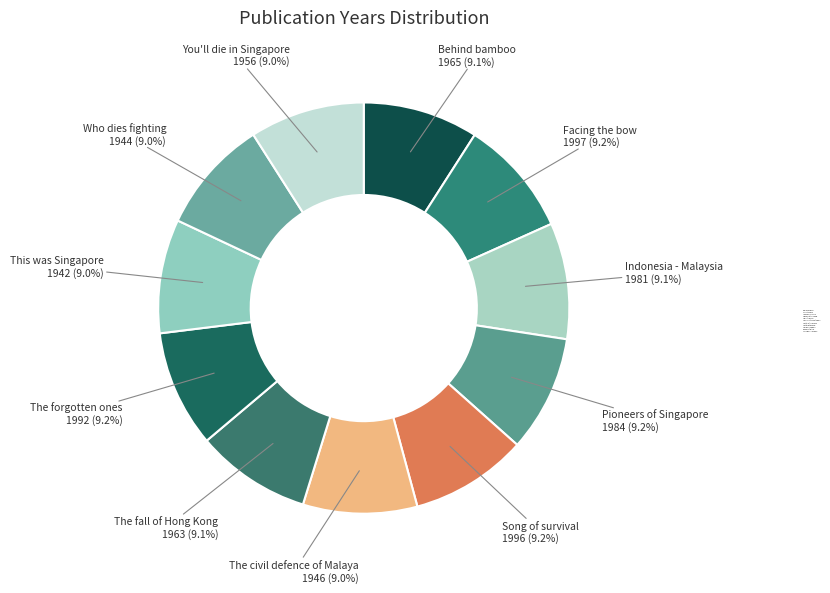

What is the ratio of the value at The fall of Hong Kong to the value at The forgotten ones?

1.0